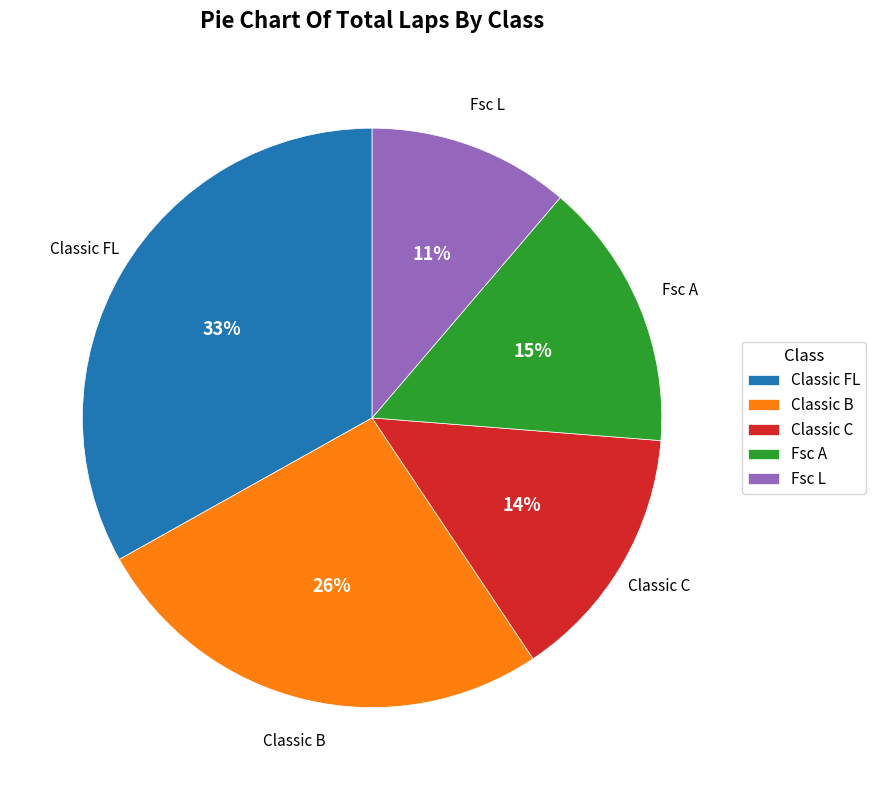

Which has a higher value, Fsc L or Classic FL?

Classic FL